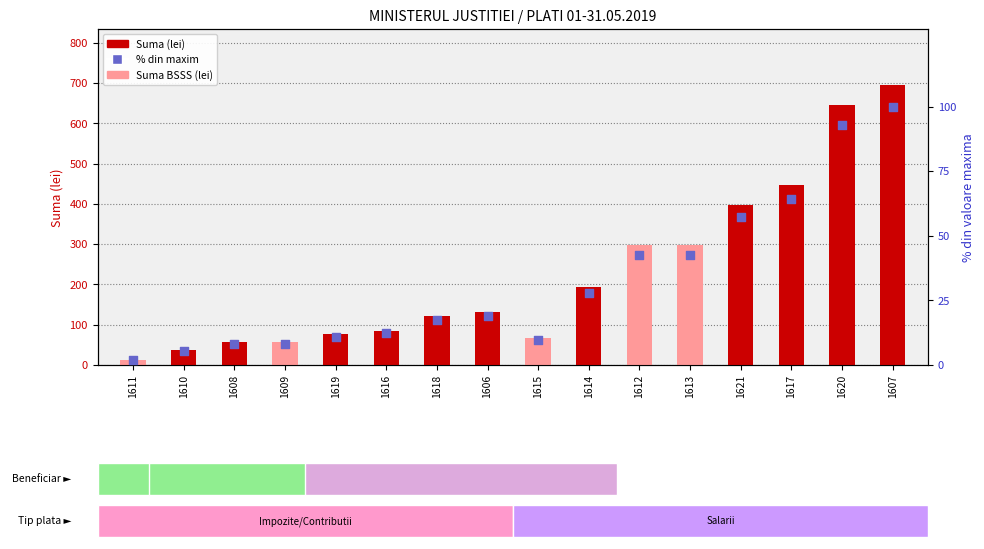

At which category is the sum across all series the highest?

1607